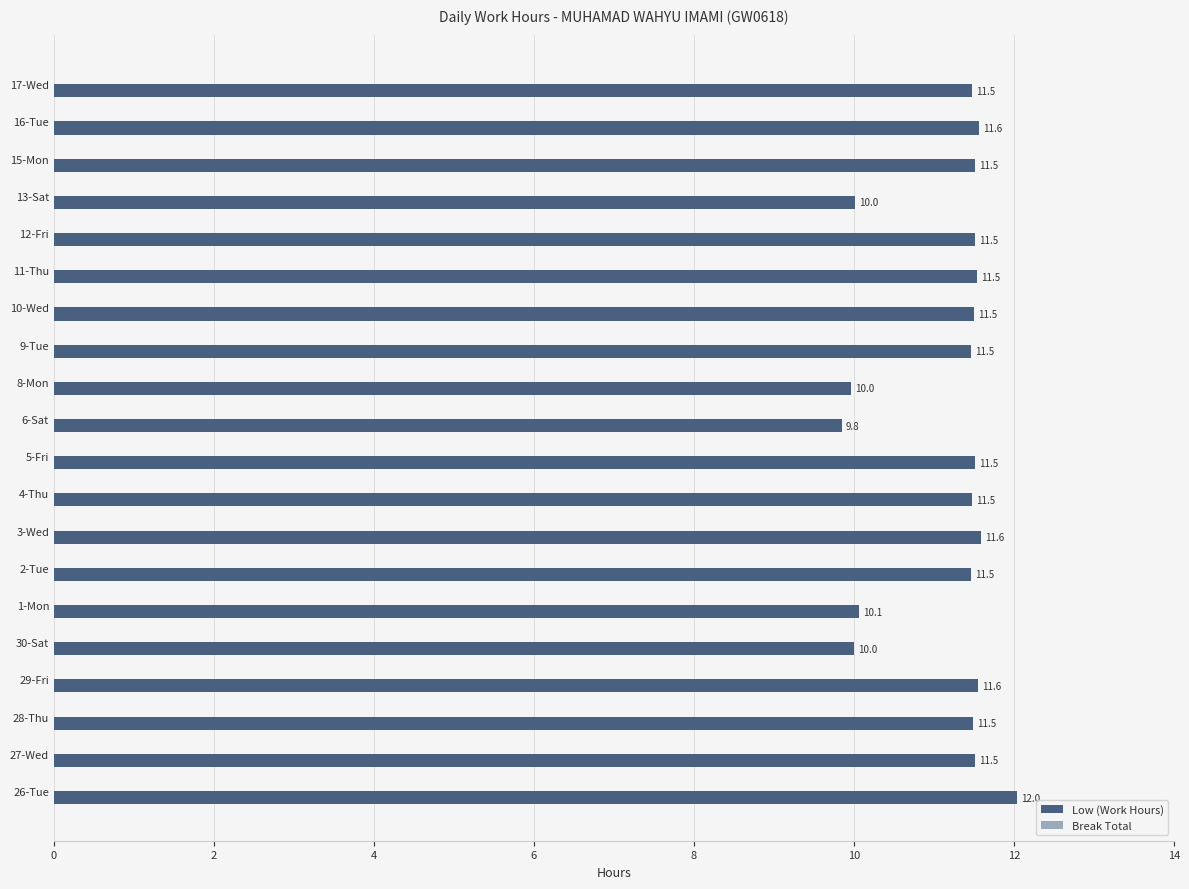

What is the sum of the values at 8-Mon and 10-Wed?

21.5